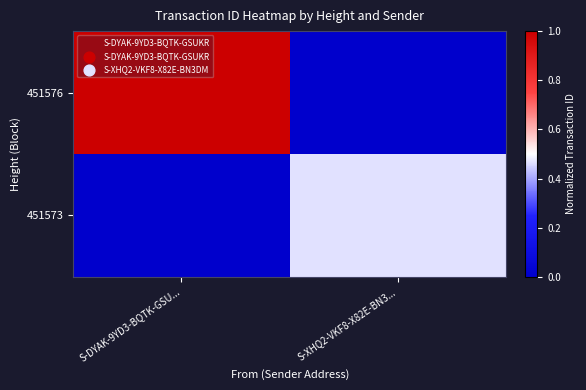

At how many categories does at least one series exceed 0?

2